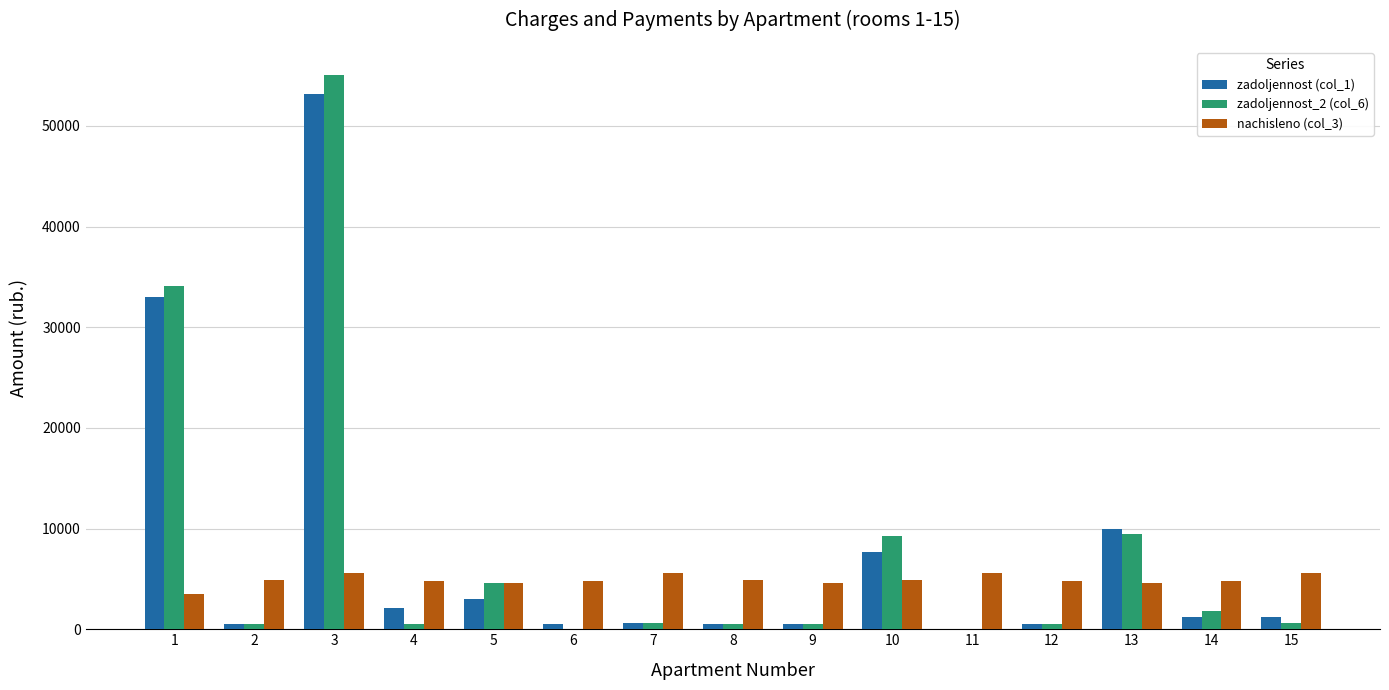

Is the value of nachisleno (col_3) at 4 greater than the value of zadoljennost (col_1) at 7?

Yes